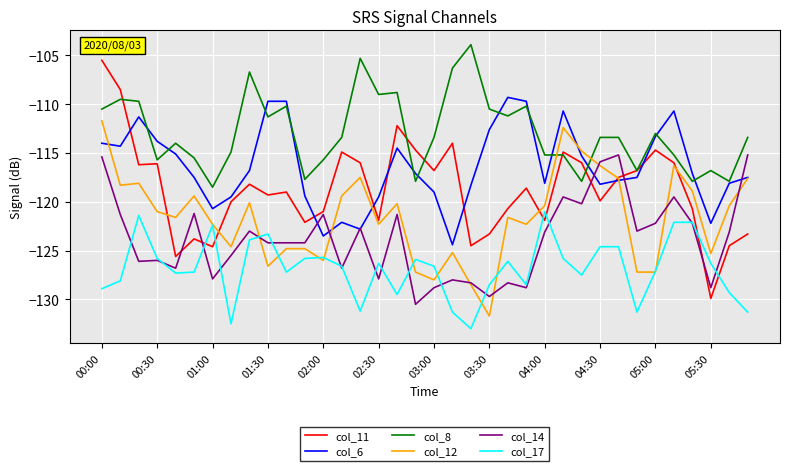

Which series has the largest total across all categories?

col_8